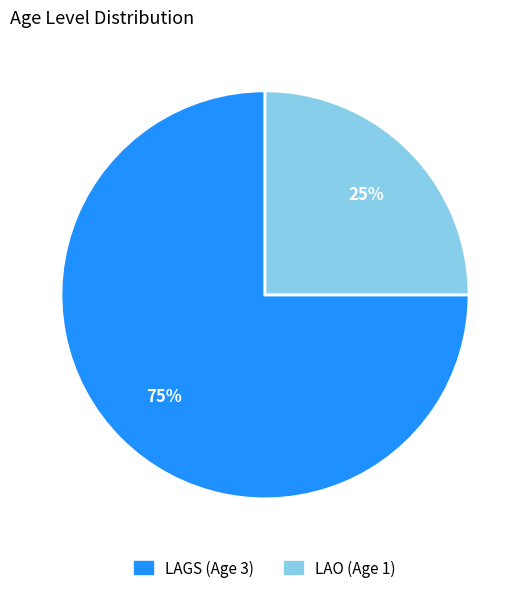

To the nearest percent, what is the difference between the largest and smallest slice percentages?

50%